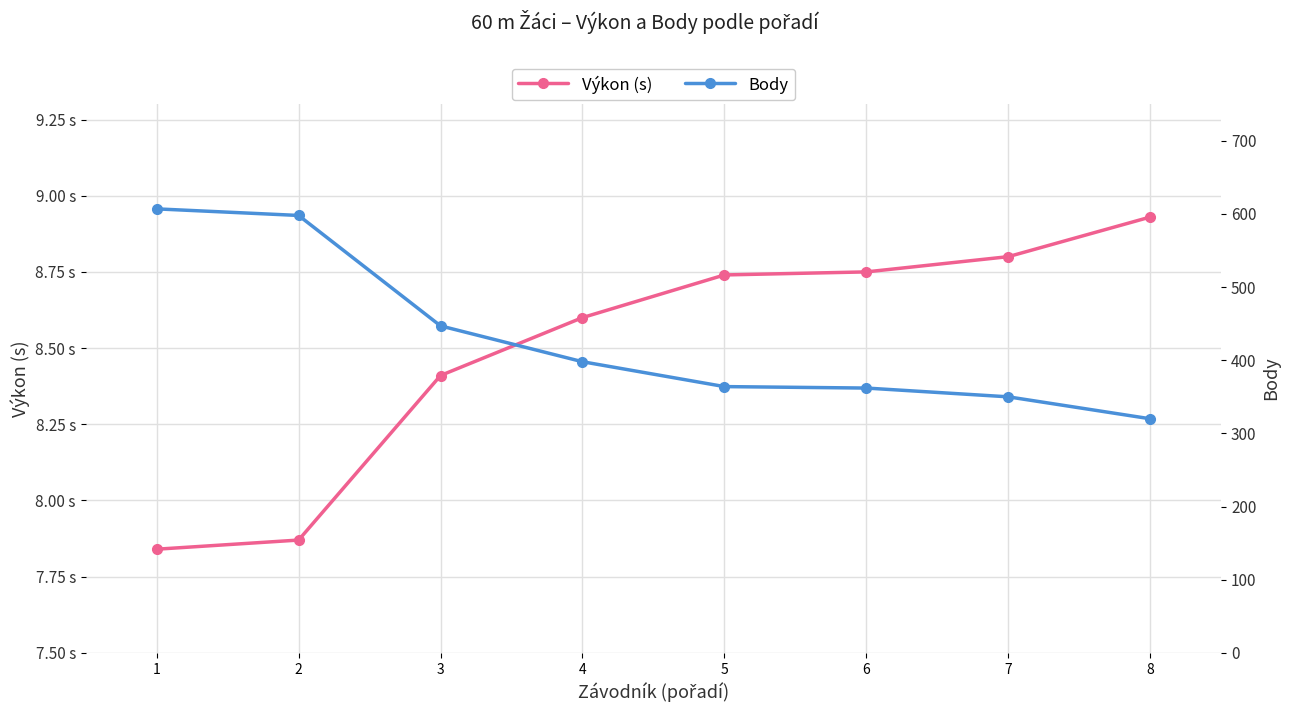

True or false: Výkon (s) and Body cross at least once.

False